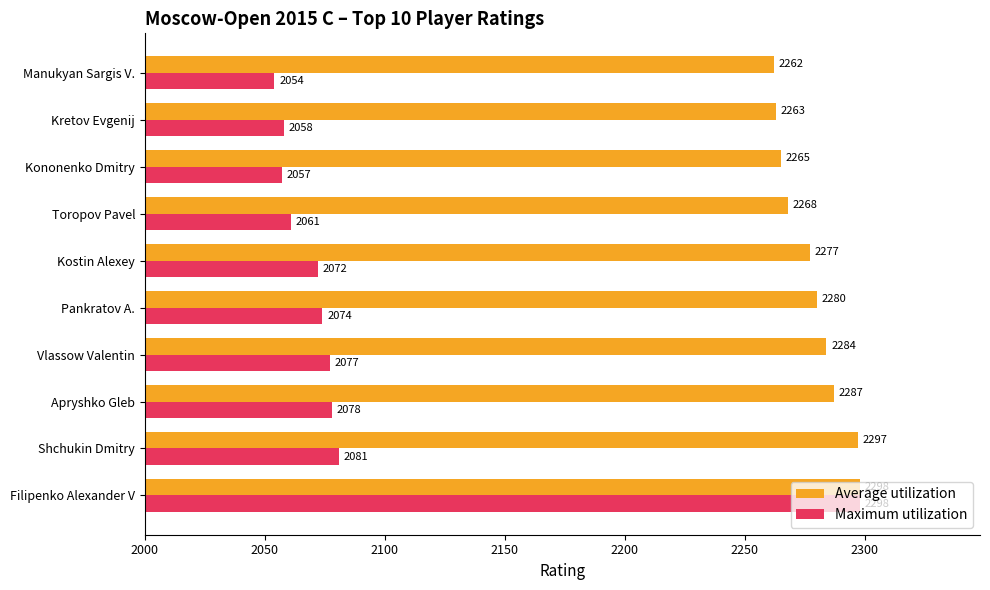

Where is Maximum utilization nearest to the value 2176?

Shchukin Dmitry